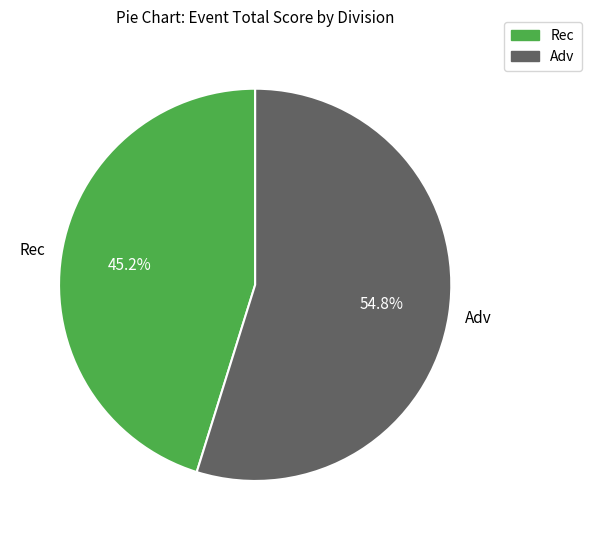

Is there any slice that represents more than half of the pie?

Yes